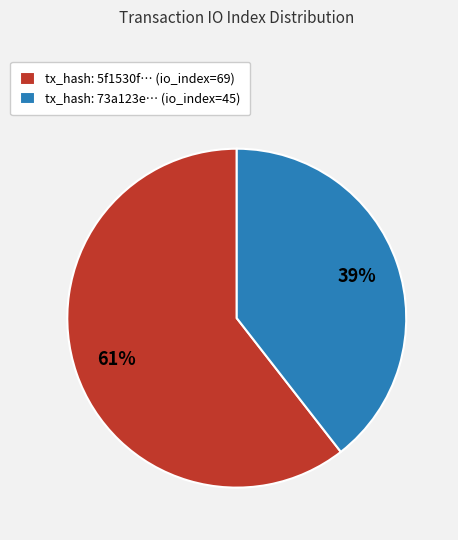

To the nearest percent, what is the combined percentage of tx_hash: 73a123e… (io_index=45) and tx_hash: 5f1530f… (io_index=69)?

100%